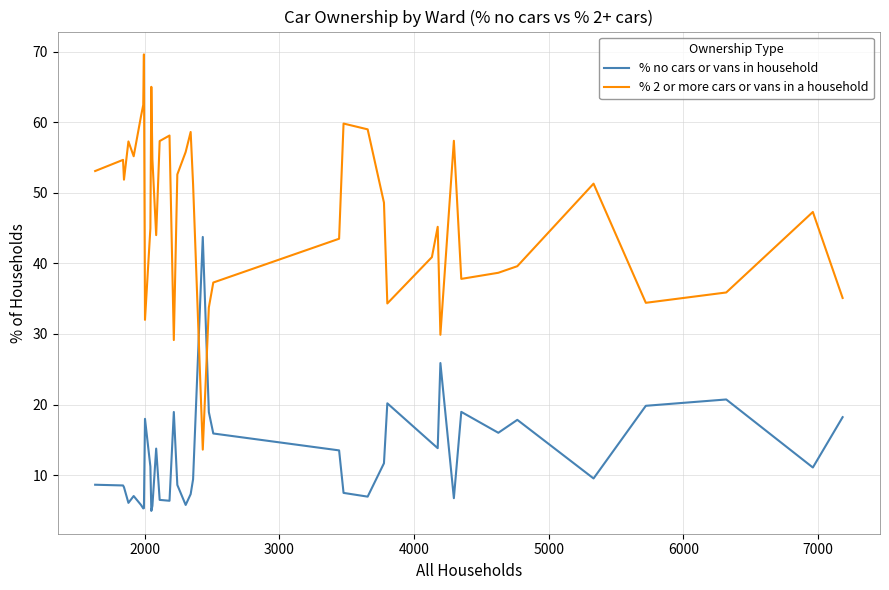

After their last crossing, which series has the higher values: % 2 or more cars or vans in a household or % no cars or vans in household?

% 2 or more cars or vans in a household